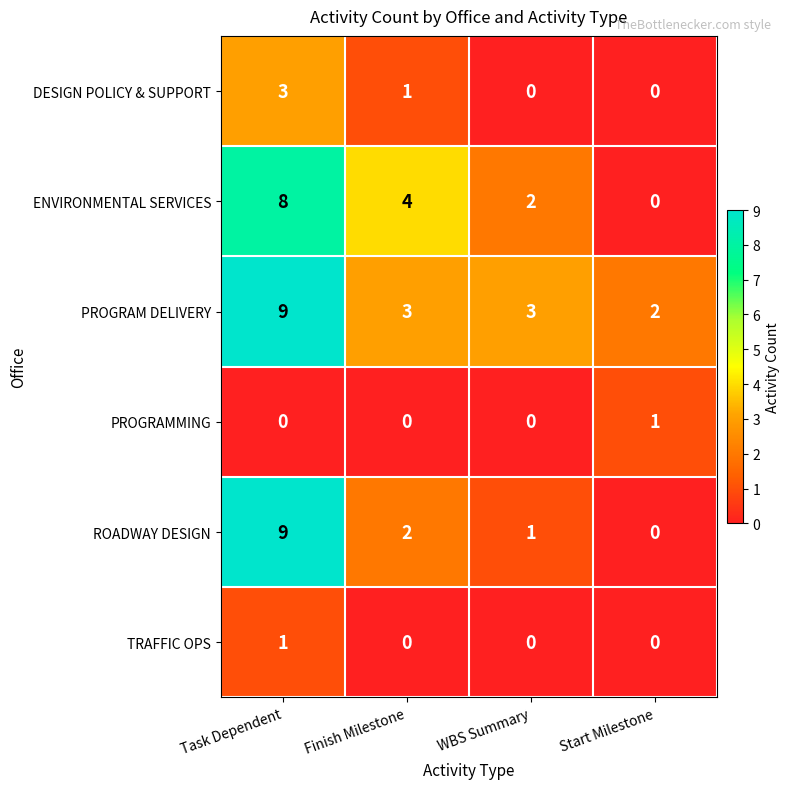

Which series changed the most between Task Dependent and WBS Summary?

ROADWAY DESIGN